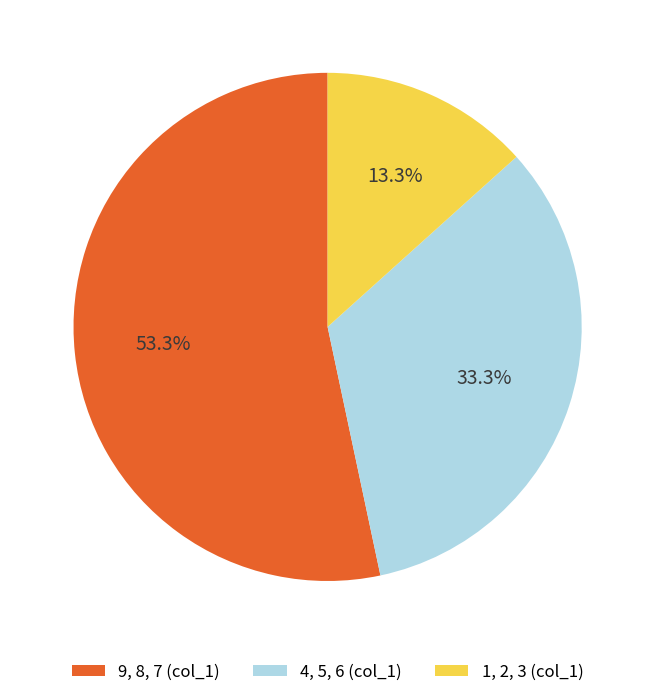

Approximately how many times larger is the value at 4, 5, 6 (col_1) compared to 9, 8, 7 (col_1)?

0.6